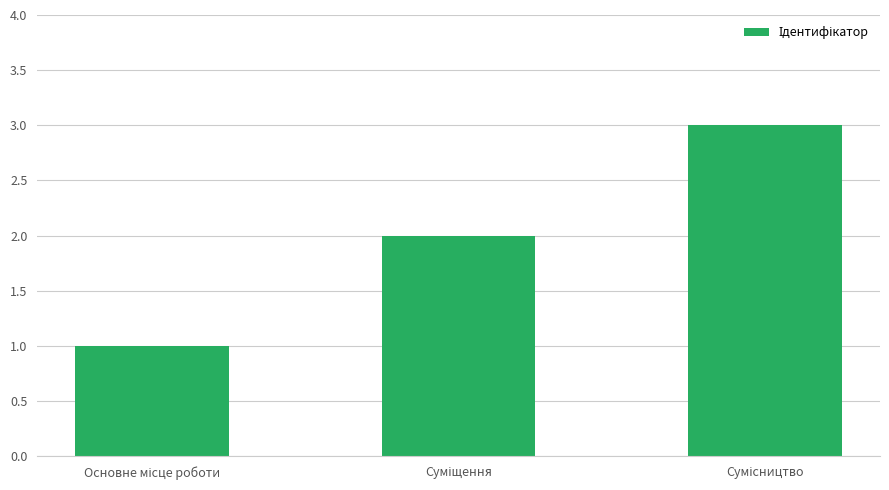

What is the maximum value shown in the chart?

3